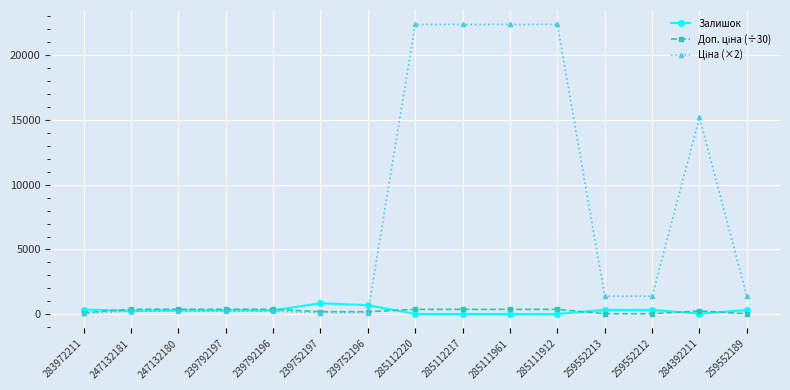

At how many categories does at least one series exceed 13293?

5